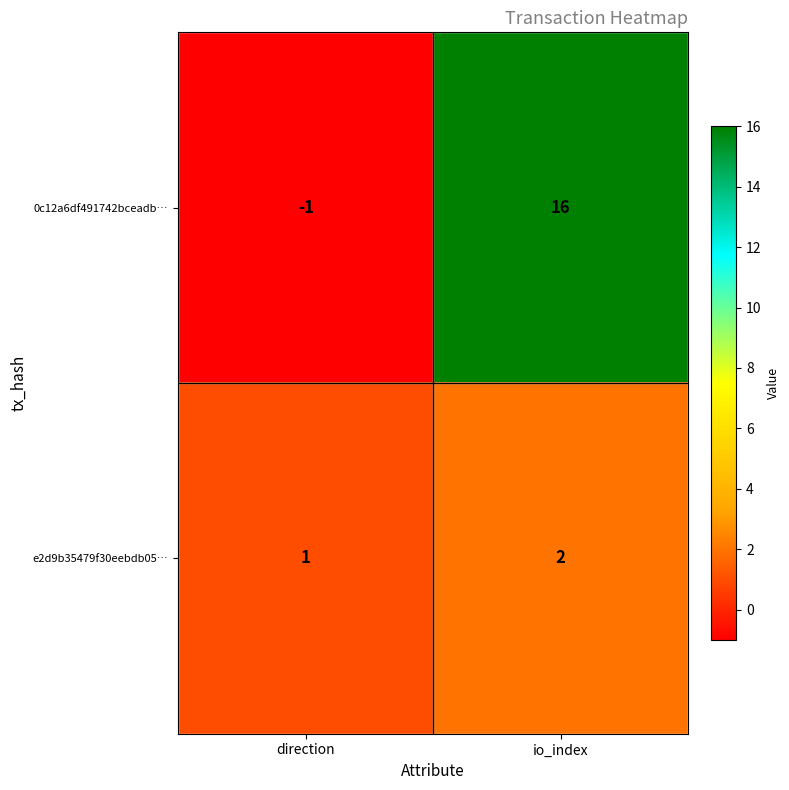

Reading right to left, extract all data points from this chart.

0c12a6df491742bceadb…: io_index=16	direction=-1
e2d9b35479f30eebdb05…: io_index=2	direction=1